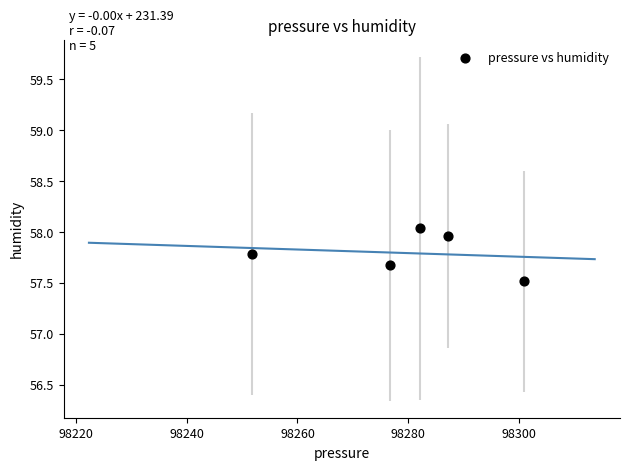

What Y value in the scatter plot is closest to 57?

57.5